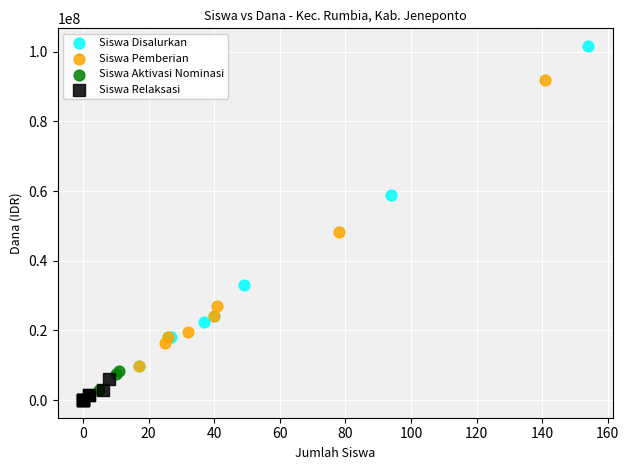

Which series has the widest spread of Y values?

Siswa Disalurkan